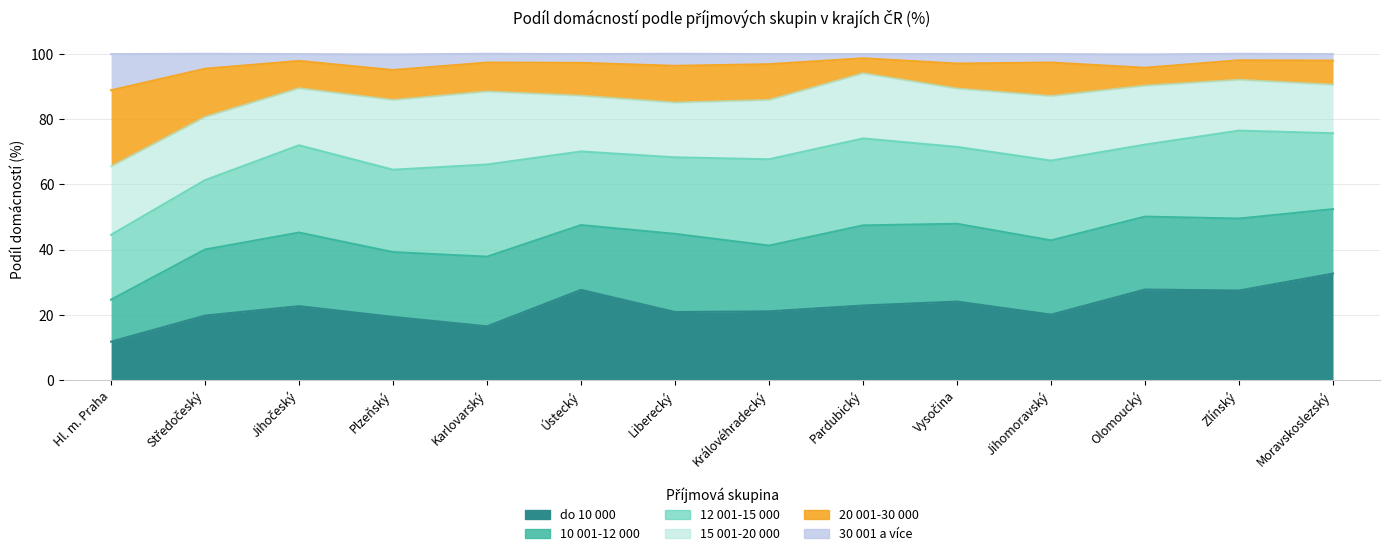

True or false: do 10 000 and 30 001 a více cross at least once.

False